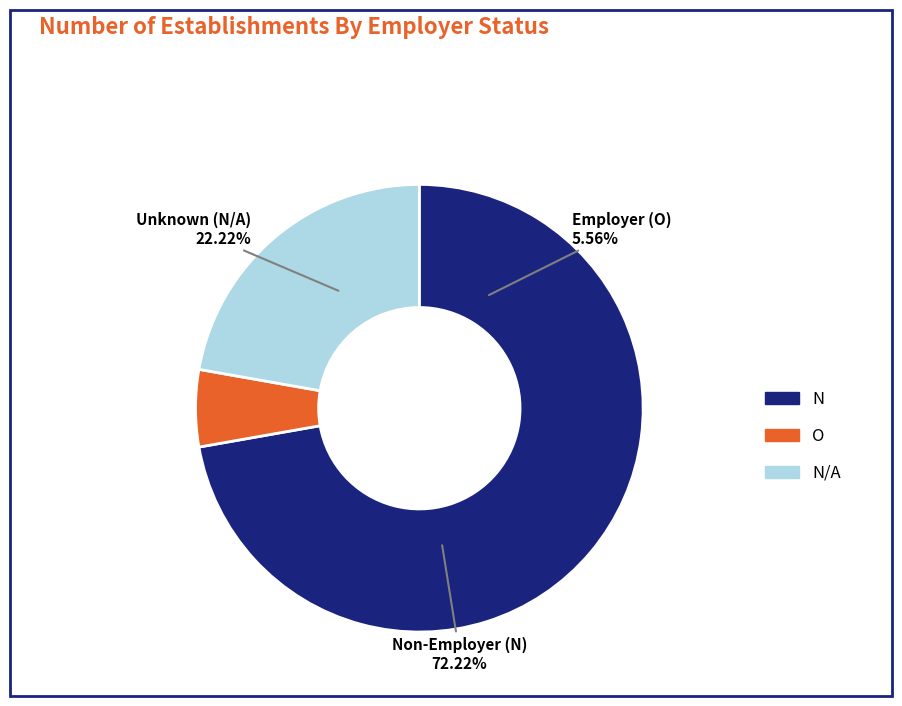

Which slice represents more than half of the pie?

N